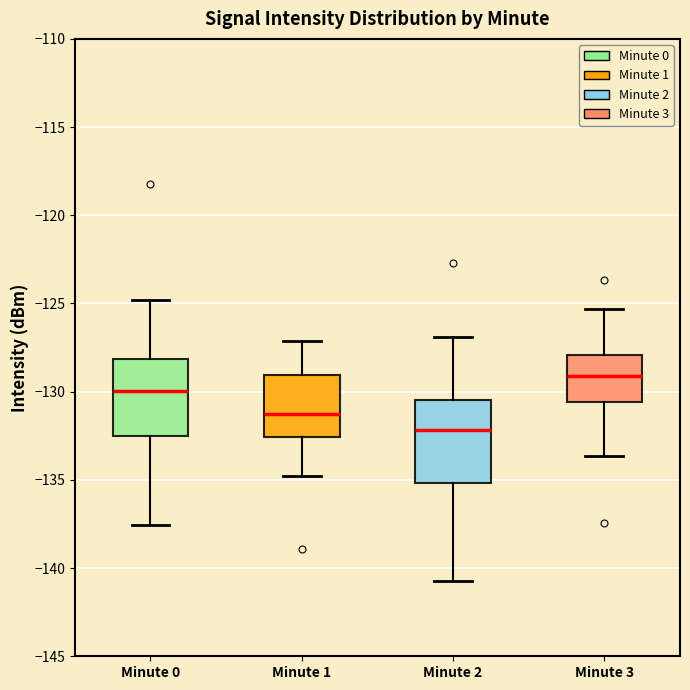

Reading left to right, transcribe this box plot: for each box, give where its median line is, the range the box spans, and where its two whiskers end, as read against the y-axis. The values are not printed on the chart, so give them approximately, as read against the axis.

Minute 0: median -130.0, box -132.5 to -128.0, whiskers -137.5 to -125.0
Minute 1: median -131.5, box -132.5 to -129.0, whiskers -135.0 to -127.0
Minute 2: median -132.0, box -135.0 to -130.5, whiskers -141.0 to -127.0
Minute 3: median -129.0, box -130.5 to -128.0, whiskers -133.5 to -125.5